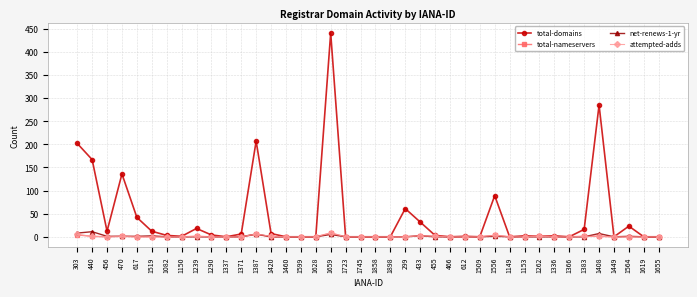

What is the greatest value displayed?

441